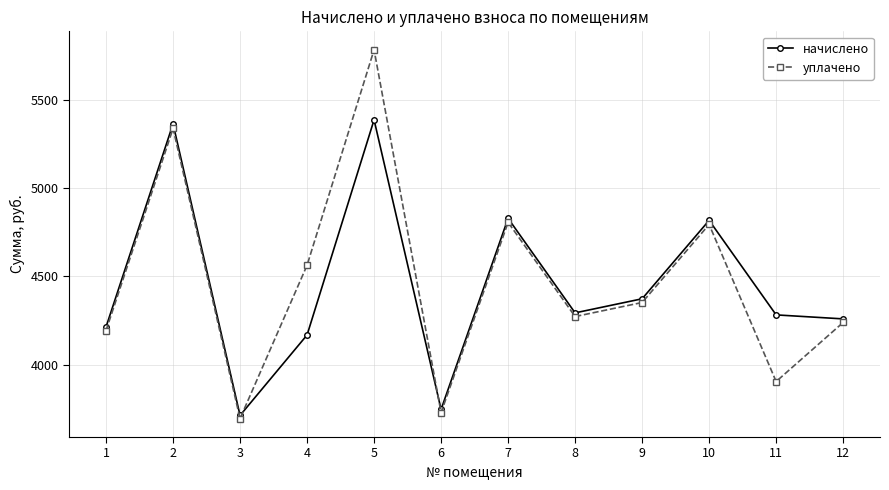

What is the value of the начислено point at the 8th from the left?

4293.2